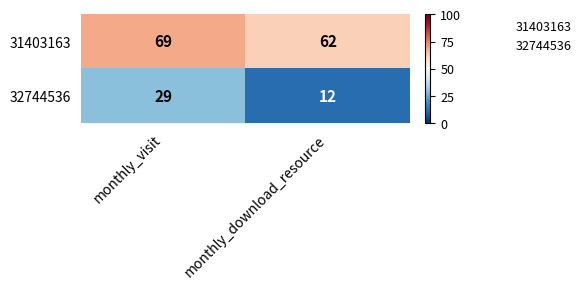

True or false: 32744536 has a value of 41 at monthly_visit.

False